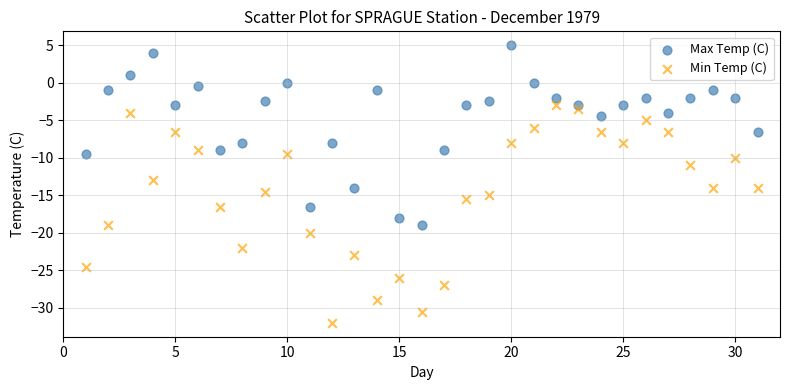

What is the X range (max minus min) for the scatter plot?

30.0